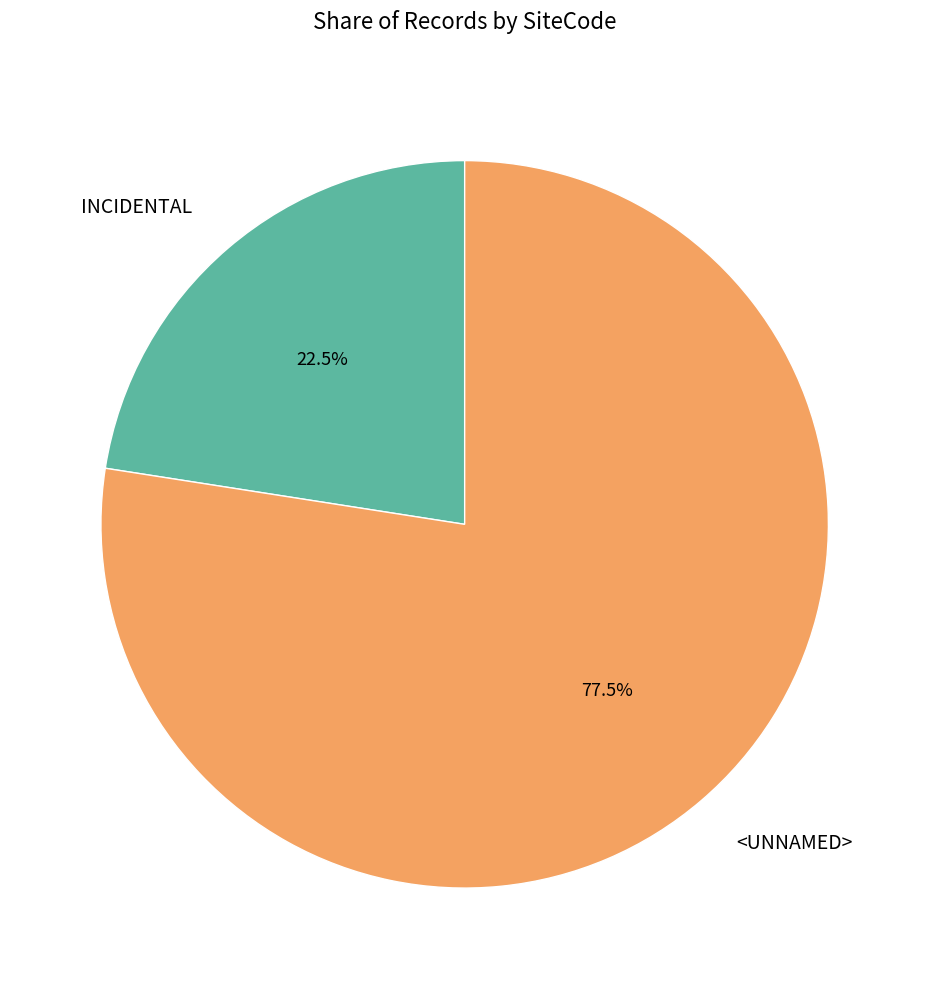

What is the ratio of the value at INCIDENTAL to the value at <UNNAMED>?

0.3